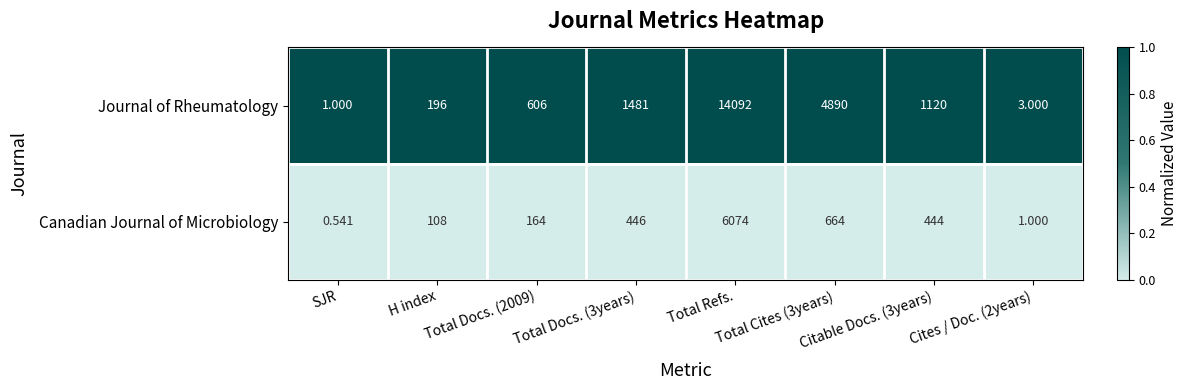

Which category has the lowest value across all series?

SJR